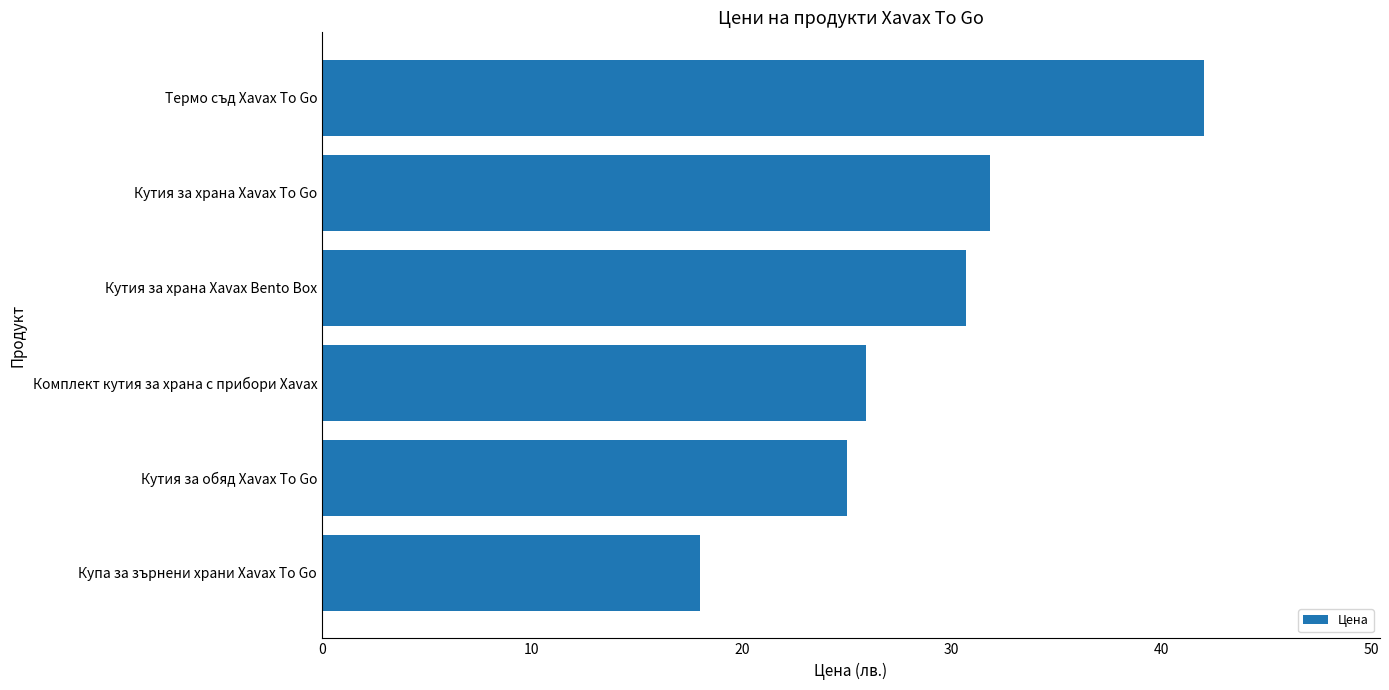

What is the ratio of the value at Кутия за обяд Xavax To Go to the value at Термо съд Xavax To Go?

0.6